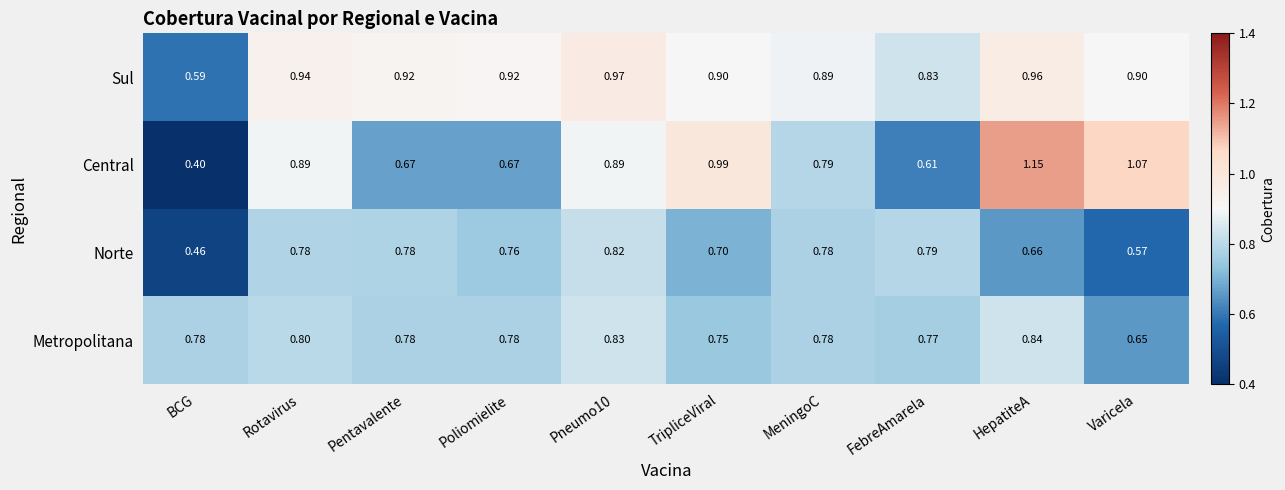

Rank the series at Varicela from highest to lowest value.

Central, Sul, Metropolitana, Norte